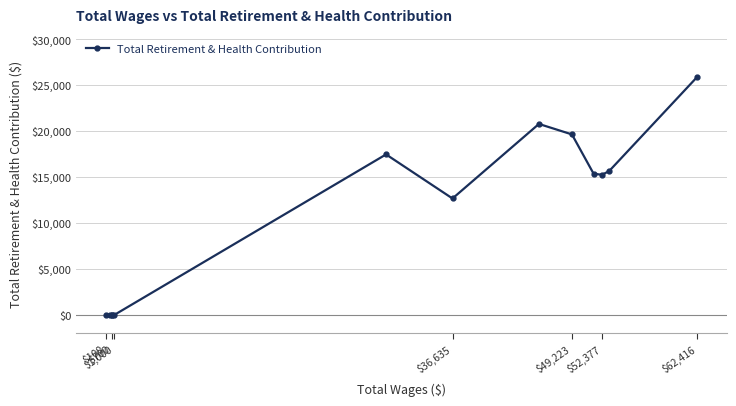

Count the number of categories in the chart.

13